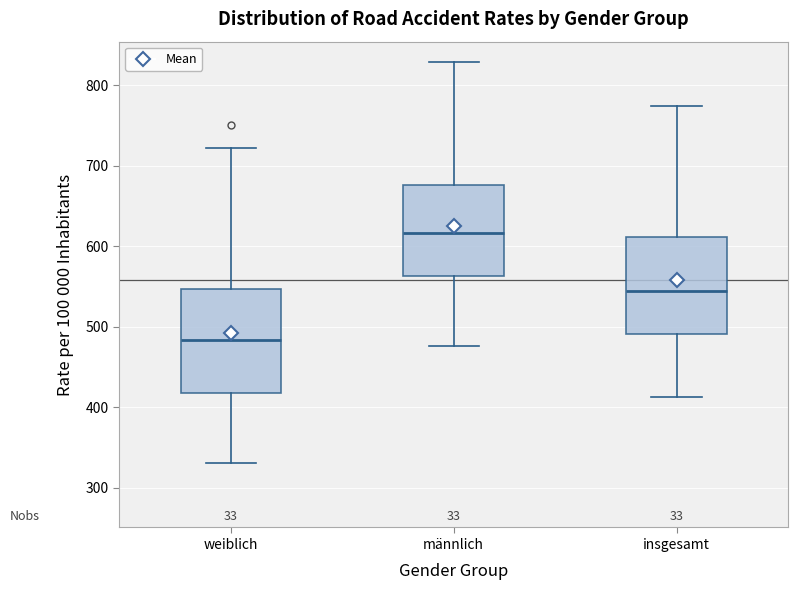

Reading left to right, transcribe this box plot: for each box, give where its median line is, the range the box spans, and where its two whiskers end, as read against the y-axis. The values are not printed on the chart, so give them approximately, as read against the axis.

weiblich: median 480, box 420 to 550, whiskers 330 to 720
männlich: median 620, box 560 to 680, whiskers 480 to 830
insgesamt: median 540, box 490 to 610, whiskers 410 to 770